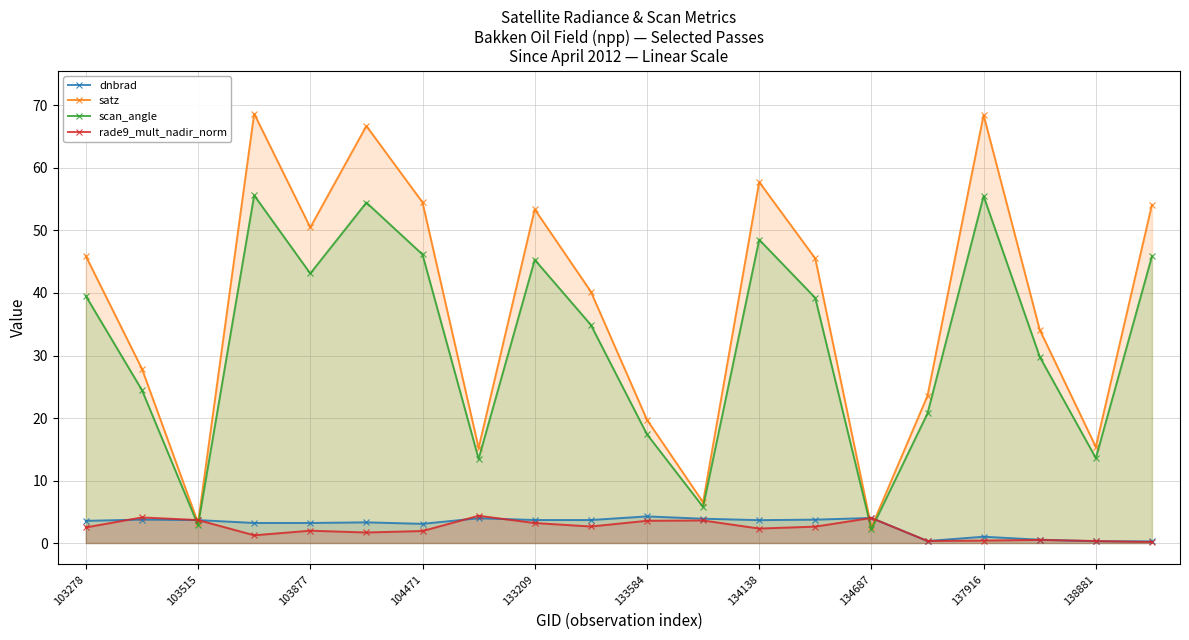

Where is the first local minimum for satz?

103515